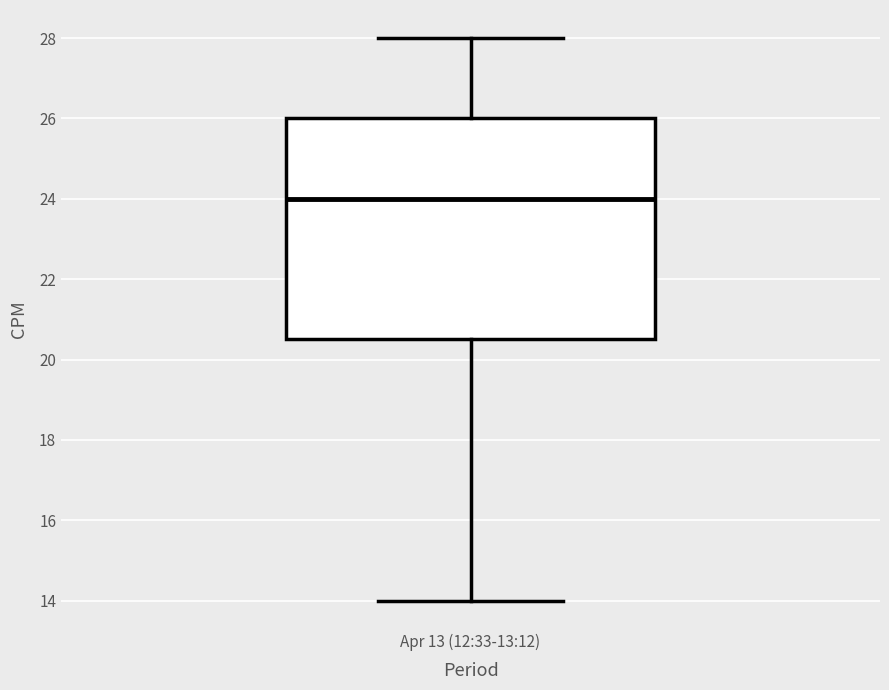

Transcribe this box plot: give where the median line is, the range the box spans, and where the two whiskers end, as read against the y-axis. The values are not printed on the chart, so give them approximately, as read against the axis.

median 24.0, box 20.6 to 26.0, whiskers 14.0 to 28.0